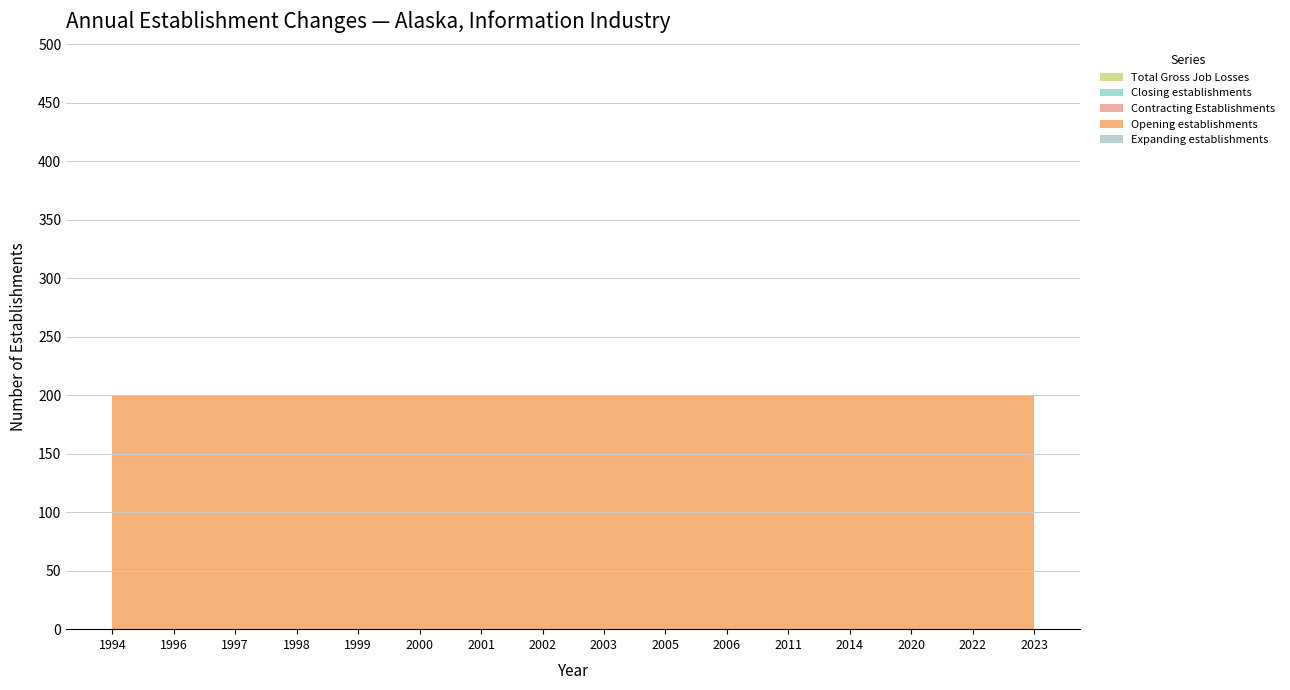

Reading right to left, what are all the values shown in this chart?

Expanding establishments: 0	0	0	0	0	0	0	0	0	0	0	0	0	0	0	0
Opening establishments: 200	200	200	200	200	200	200	200	200	200	200	200	200	200	200	200
Contracting Establishments: 0	0	0	0	0	0	0	0	0	0	0	0	0	0	0	0
Closing establishments: 0	0	0	0	0	0	0	0	0	0	0	0	0	0	0	0
Total Gross Job Losses: 0	0	0	0	0	0	0	0	0	0	0	0	0	0	0	0